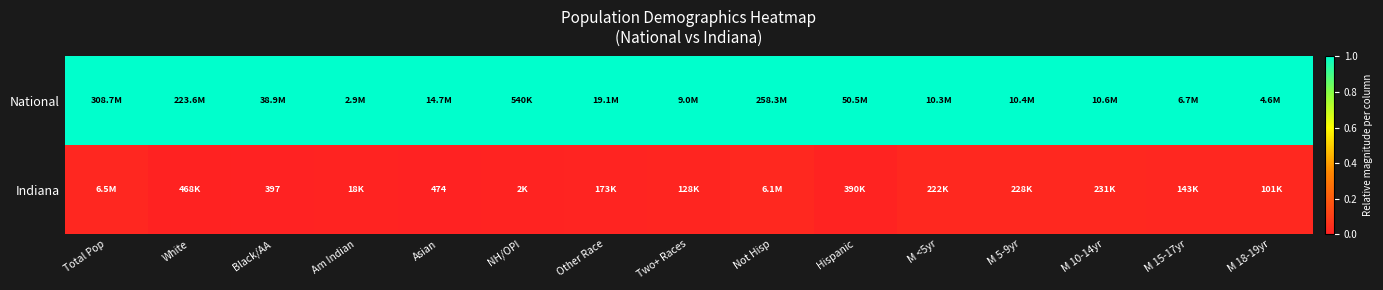

The Indiana series shows 0.0 at Asian. True or false?

False